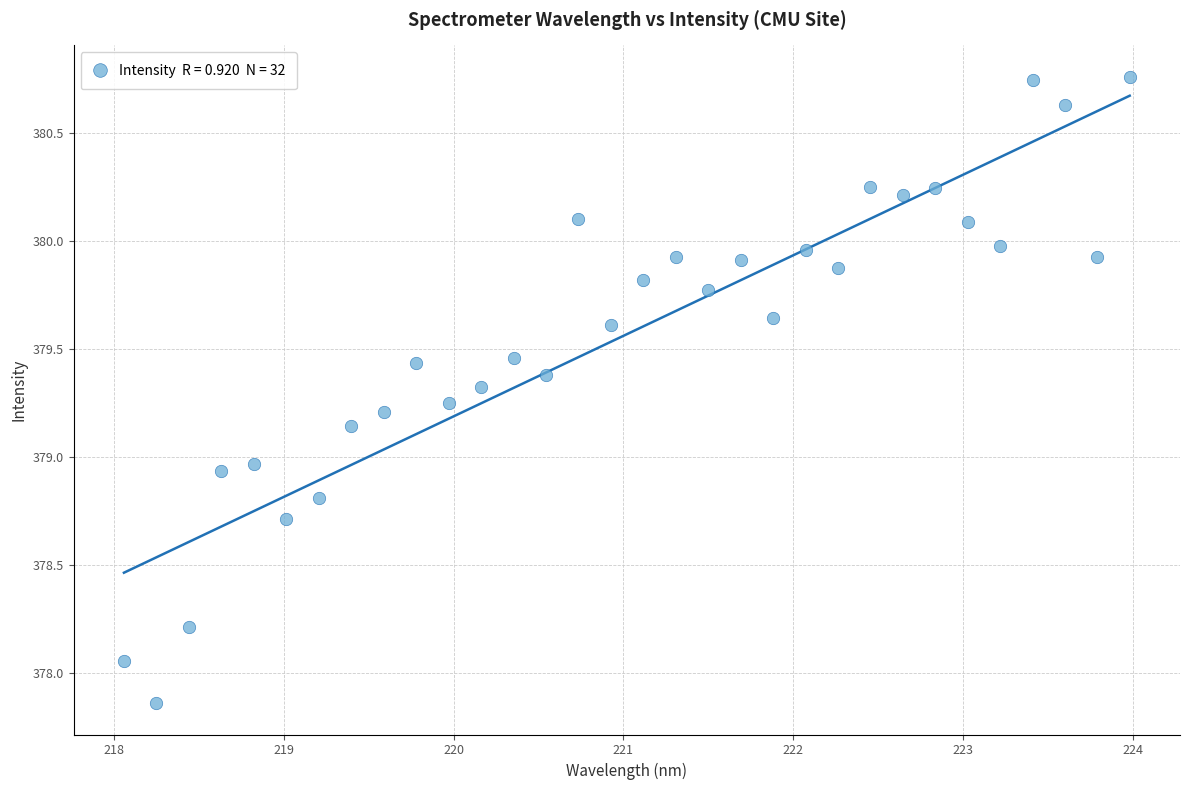

What is the range of Y values (max minus min)?

2.9